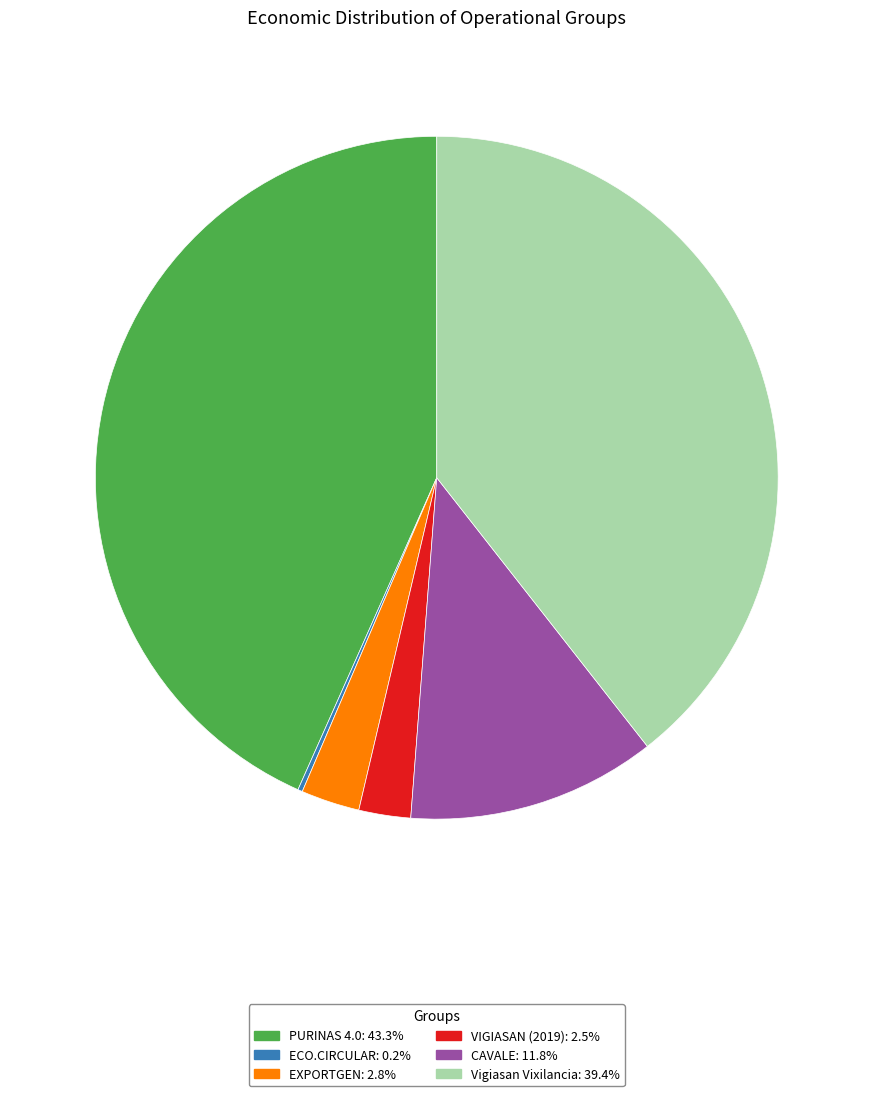

Which has a higher value, CAVALE or PURINAS 4.0?

PURINAS 4.0